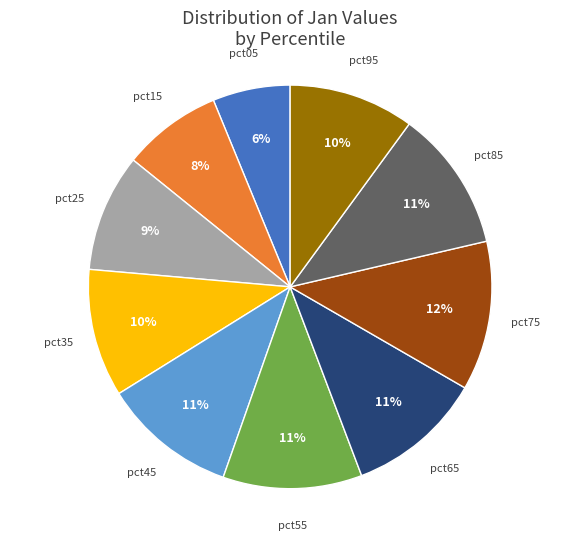

What percentage is the pct85 slice, to the nearest percent?

11%